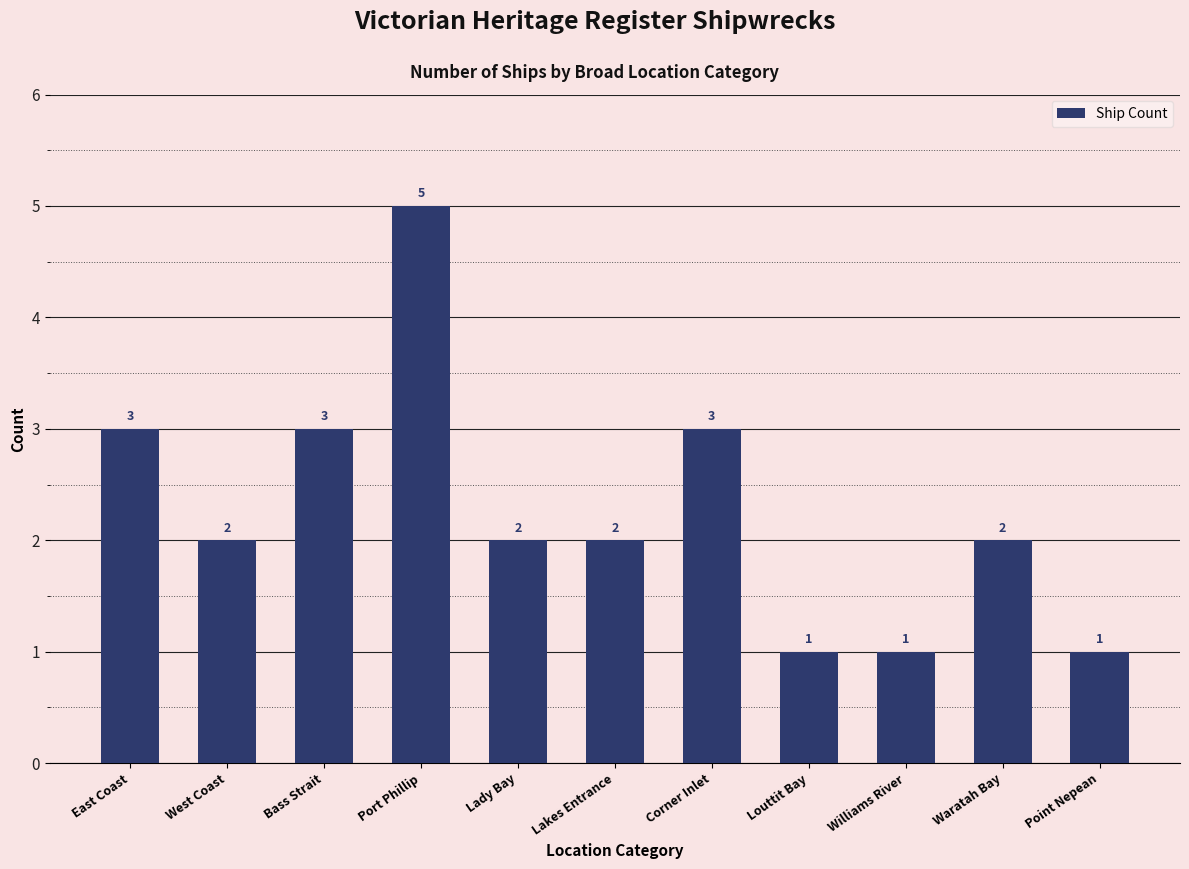

The value at Bass Strait is 3. True or false?

True